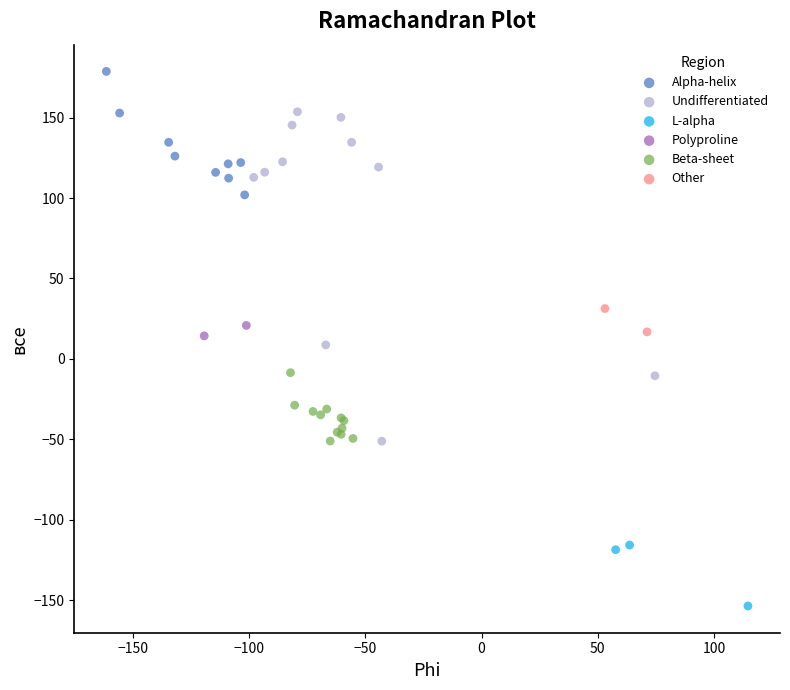

Which series has the widest spread of Y values?

Undifferentiated